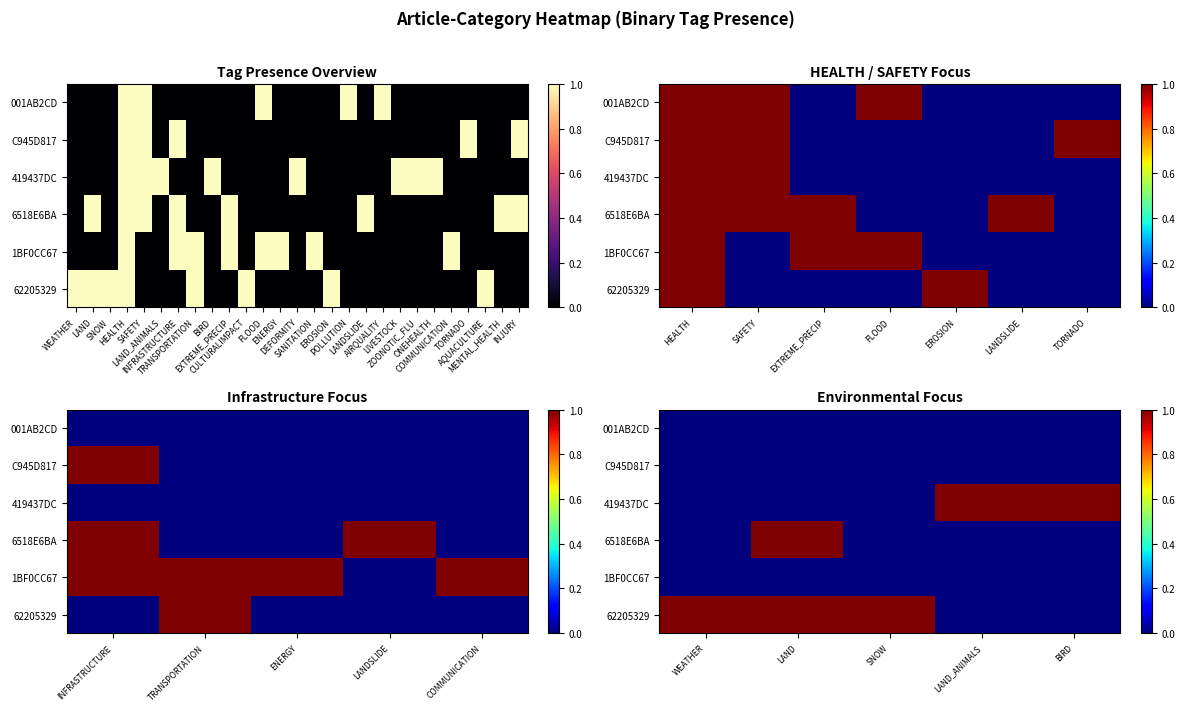

What is the spread (max minus min) of values at LAND?

1